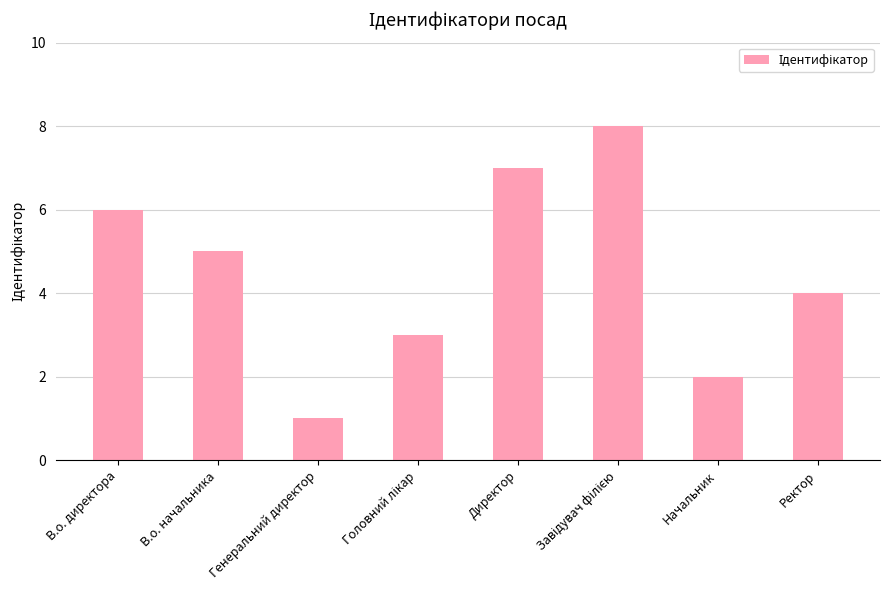

What is the value of the 4th bar from the left?

3